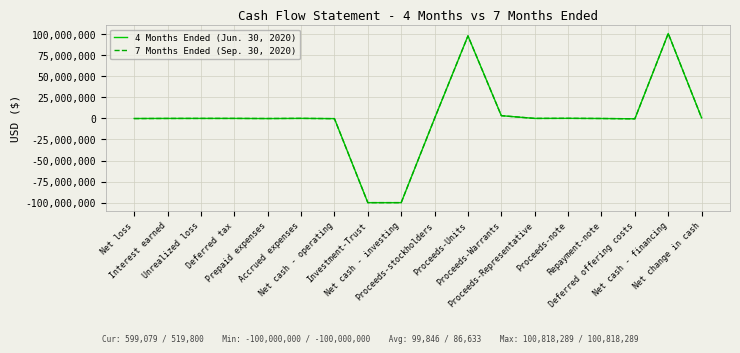

Rank the series by their average value, from lowest to highest.

7 Months Ended (Sep. 30, 2020), 4 Months Ended (Jun. 30, 2020)